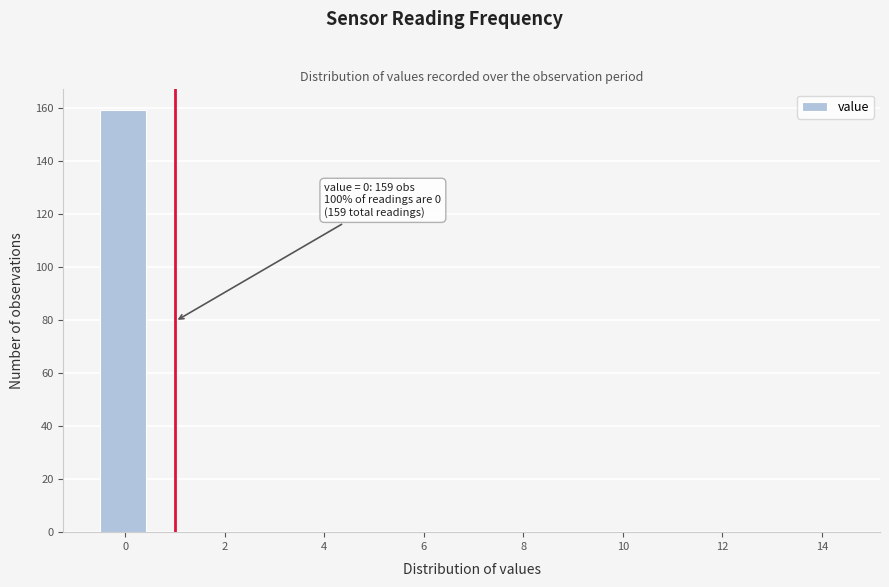

Which range on the x-axis has the tallest bar?

-0.5 to 0.5